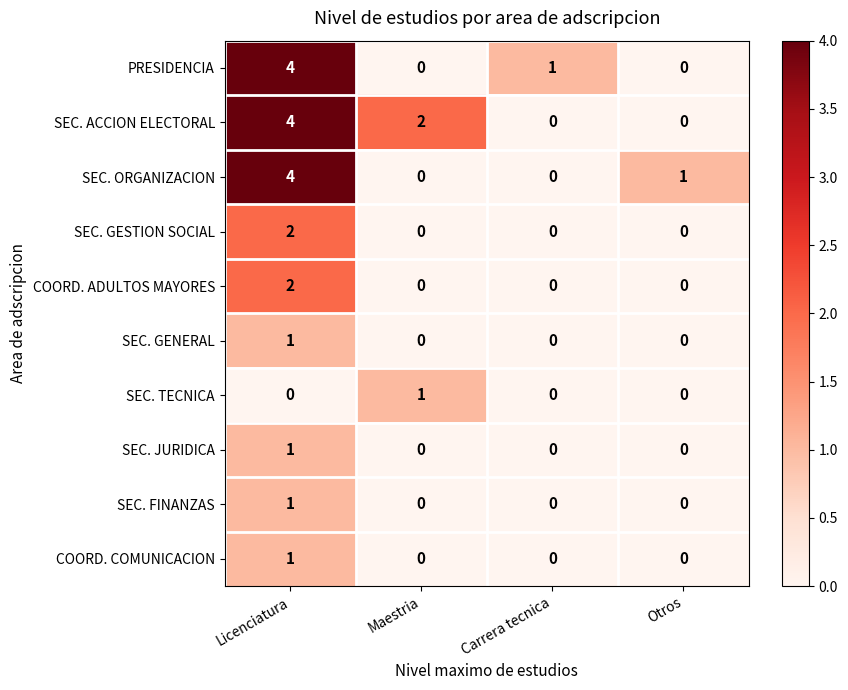

Which category has the highest value in the PRESIDENCIA series?

Licenciatura